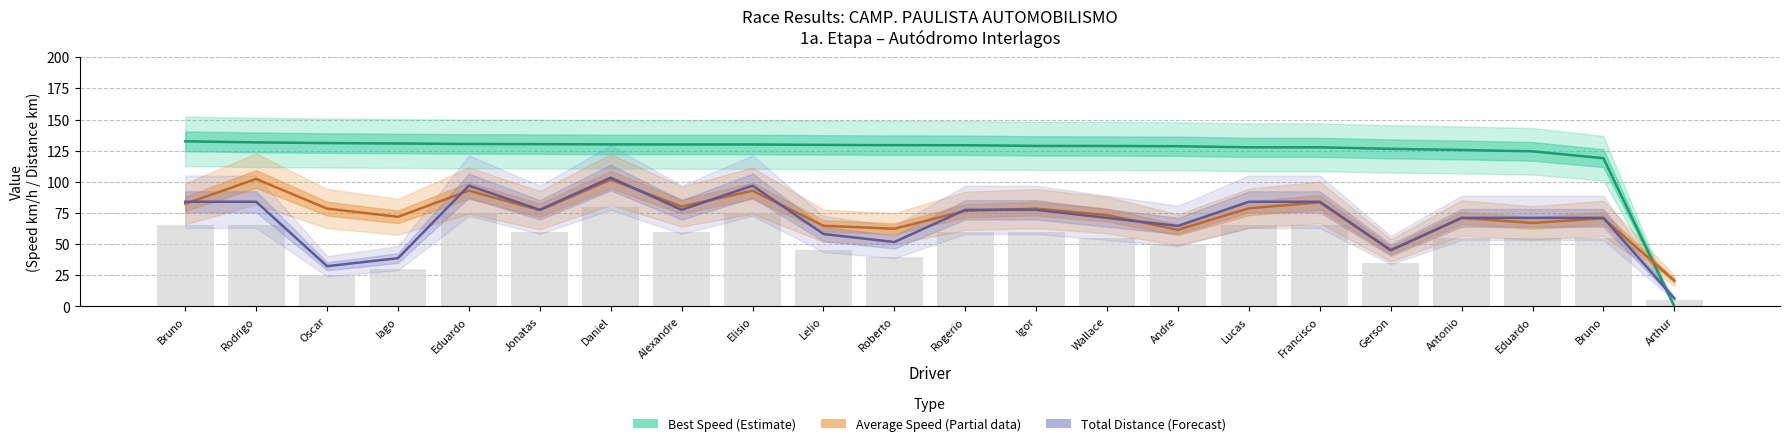

At Alexandre, list the series in order from largest to smallest.

Best Speed (Estimate), Average Speed (Partial), Total Distance (Forecast)